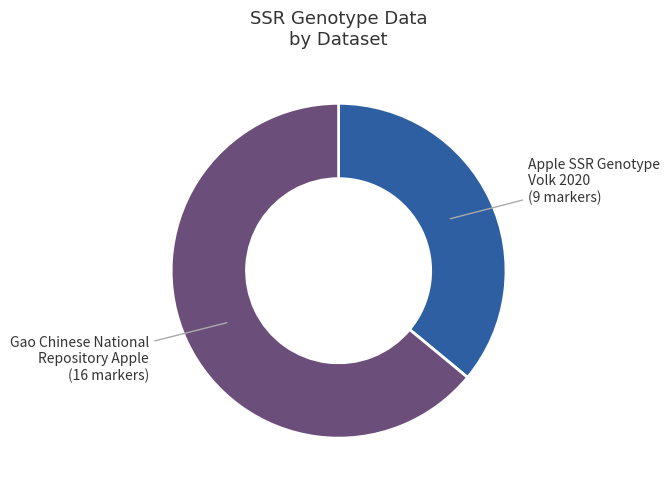

Is the sum of Gao Chinese National Repository Apple (16 markers) and Apple SSR Genotype Volk 2020 (9 markers) greater than half?

Yes